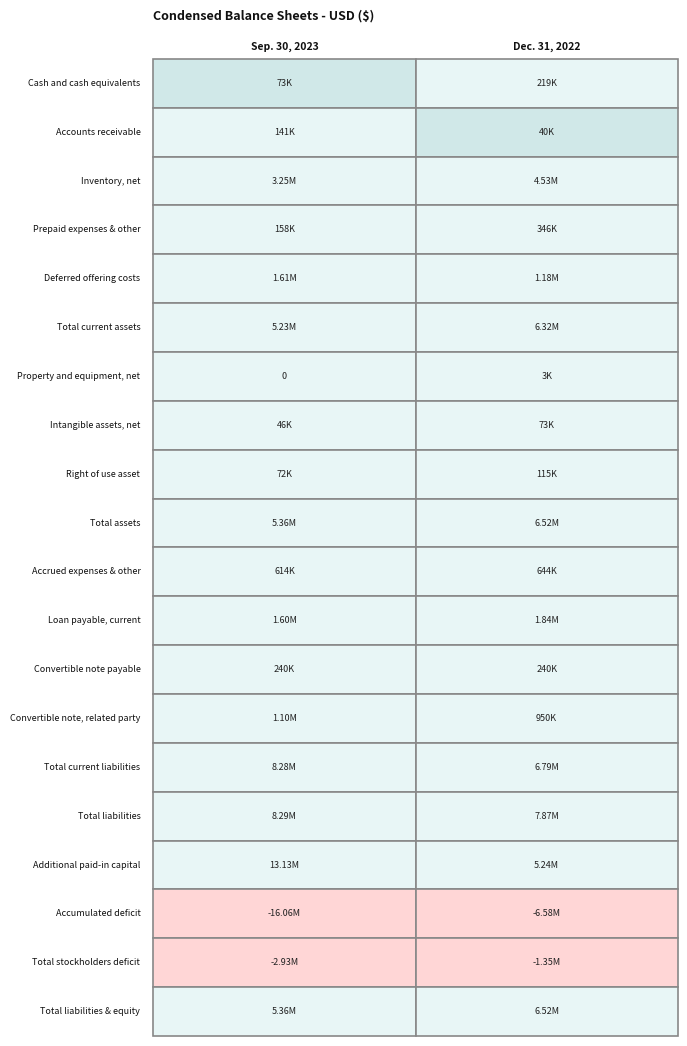

Which series changed the most between 0 and 1?

Accumulated deficit